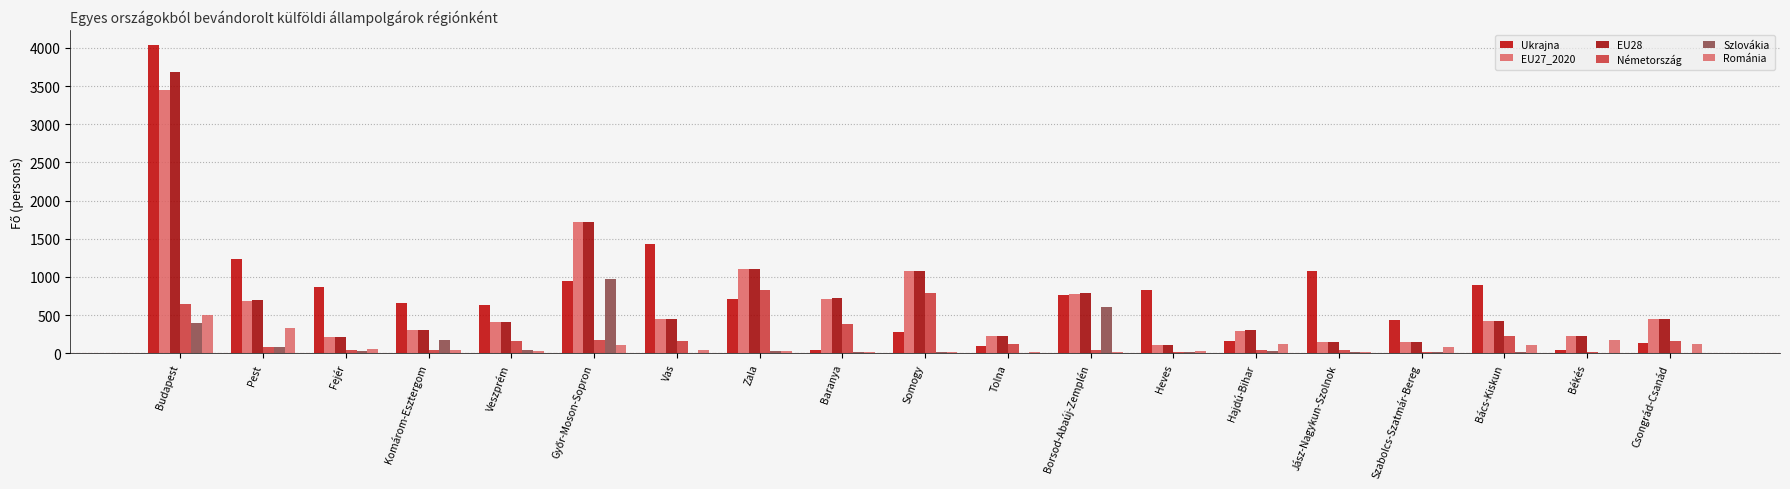

Reading right to left, what are all the values shown in this chart?

Ukrajna: Csongrád-Csanád=140	Békés=43	Bács-Kiskun=893	Szabolcs-Szatmár-Bereg=432	Jász-Nagykun-Szolnok=1083	Hajdú-Bihar=156	Heves=833	Borsod-Abaúj-Zemplén=769	Tolna=88	Somogy=283	Baranya=39	Zala=705	Vas=1427	Győr-Moson-Sopron=950	Veszprém=626	Komárom-Esztergom=664	Fejér=868	Pest=1228	Budapest=4034
EU27_2020: Csongrád-Csanád=452	Békés=223	Bács-Kiskun=428	Szabolcs-Szatmár-Bereg=151	Jász-Nagykun-Szolnok=147	Hajdú-Bihar=297	Heves=109	Borsod-Abaúj-Zemplén=770	Tolna=220	Somogy=1073	Baranya=713	Zala=1101	Vas=447	Győr-Moson-Sopron=1714	Veszprém=403	Komárom-Esztergom=298	Fejér=208	Pest=685	Budapest=3449
EU28: Csongrád-Csanád=454	Békés=227	Bács-Kiskun=428	Szabolcs-Szatmár-Bereg=153	Jász-Nagykun-Szolnok=149	Hajdú-Bihar=306	Heves=112	Borsod-Abaúj-Zemplén=791	Tolna=222	Somogy=1074	Baranya=725	Zala=1109	Vas=450	Győr-Moson-Sopron=1716	Veszprém=412	Komárom-Esztergom=300	Fejér=215	Pest=699	Budapest=3683
Németország: Csongrád-Csanád=158	Békés=19	Bács-Kiskun=230	Szabolcs-Szatmár-Bereg=13	Jász-Nagykun-Szolnok=43	Hajdú-Bihar=47	Heves=21	Borsod-Abaúj-Zemplén=48	Tolna=127	Somogy=795	Baranya=385	Zala=833	Vas=158	Győr-Moson-Sopron=177	Veszprém=166	Komárom-Esztergom=39	Fejér=46	Pest=85	Budapest=640
Szlovákia: Csongrád-Csanád=5	Békés=8	Bács-Kiskun=10	Szabolcs-Szatmár-Bereg=20	Jász-Nagykun-Szolnok=15	Hajdú-Bihar=28	Heves=18	Borsod-Abaúj-Zemplén=608	Tolna=1	Somogy=12	Baranya=11	Zala=23	Vas=7	Győr-Moson-Sopron=972	Veszprém=46	Komárom-Esztergom=178	Fejér=28	Pest=84	Budapest=391
Románia: Csongrád-Csanád=120	Békés=179	Bács-Kiskun=104	Szabolcs-Szatmár-Bereg=80	Jász-Nagykun-Szolnok=18	Hajdú-Bihar=125	Heves=33	Borsod-Abaúj-Zemplén=18	Tolna=16	Somogy=12	Baranya=21	Zala=27	Vas=36	Győr-Moson-Sopron=114	Veszprém=33	Komárom-Esztergom=47	Fejér=50	Pest=331	Budapest=501